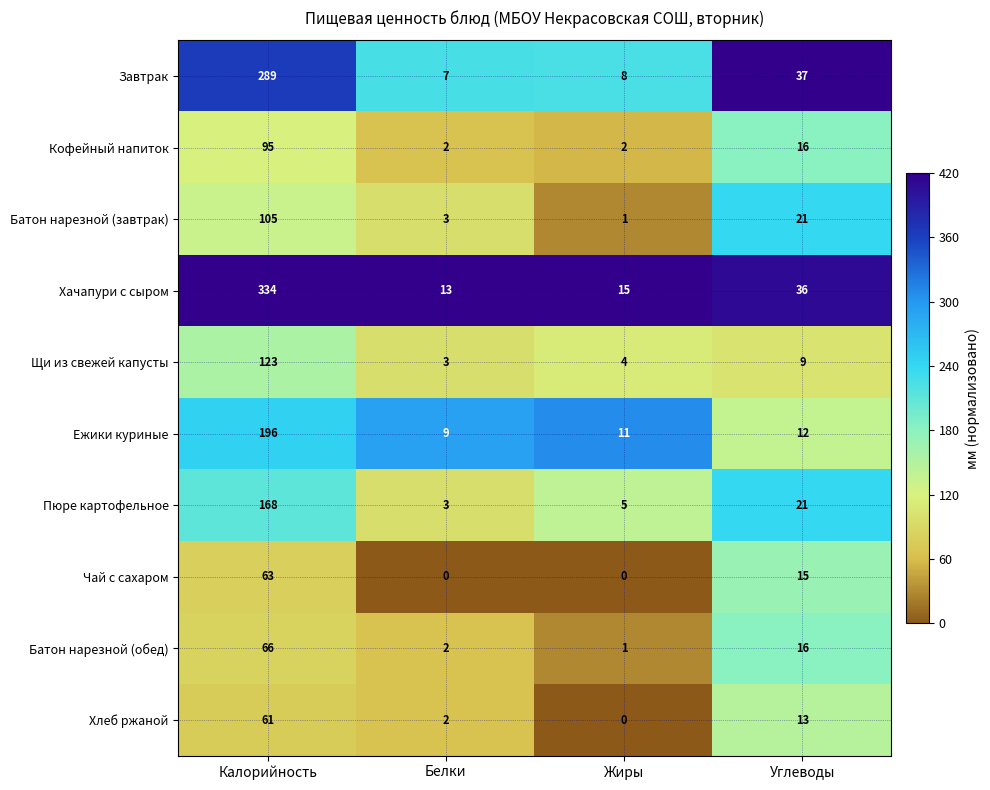

What is the greatest value displayed?

334